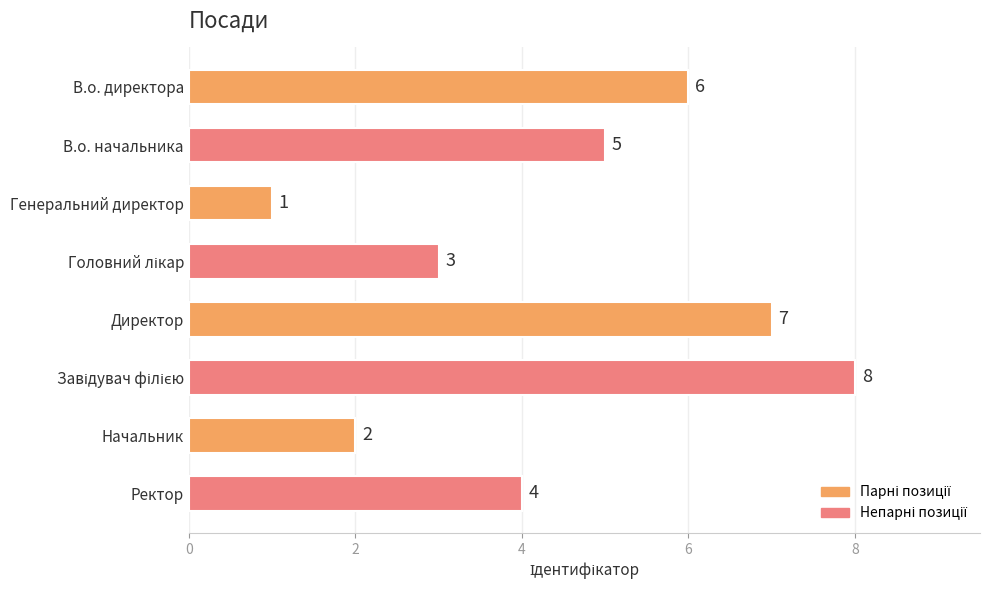

Which label corresponds to the smallest value in the chart?

Генеральний директор